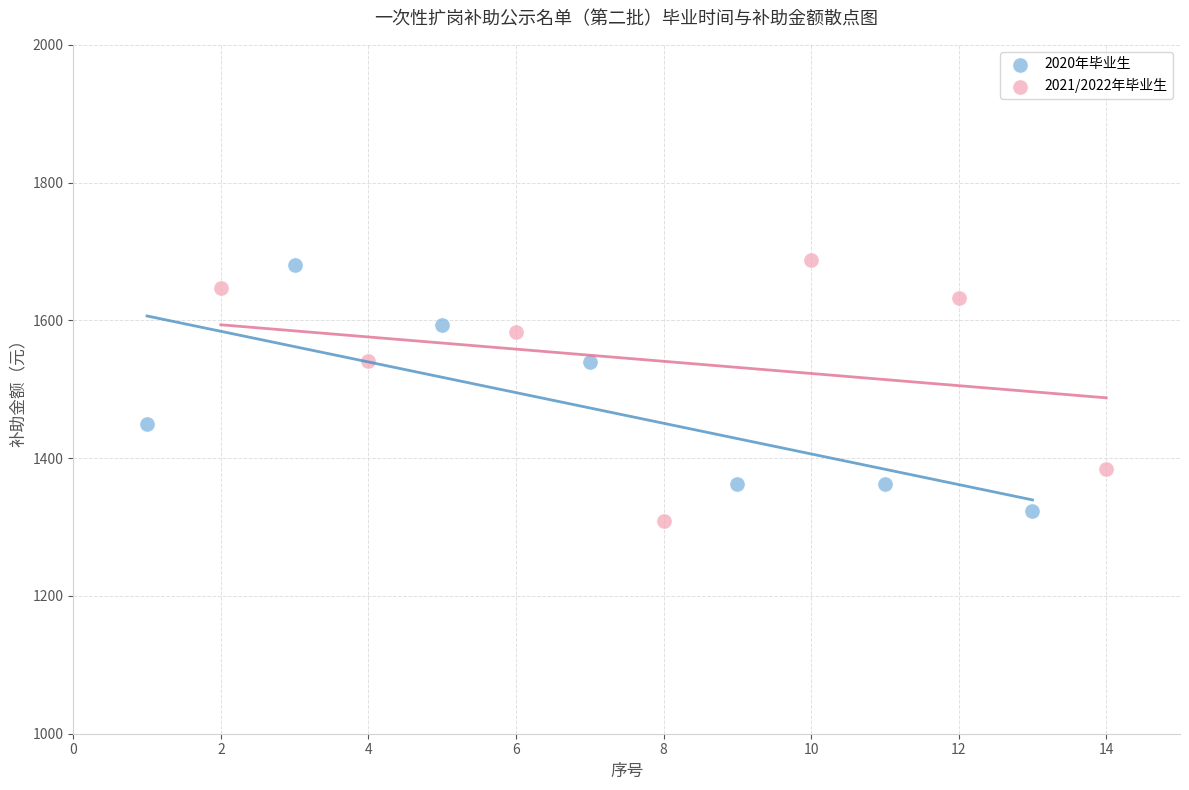

What are all the series names shown in the legend?

2020年毕业生, 2021/2022年毕业生